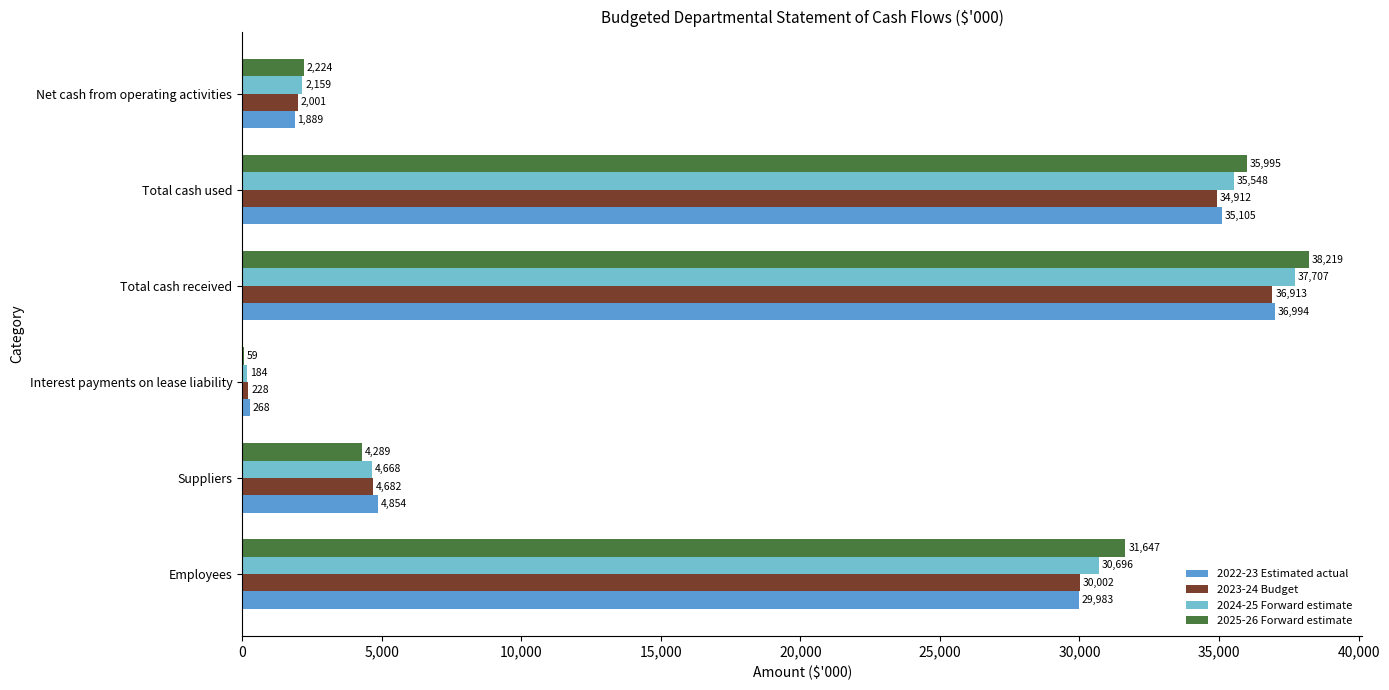

Which series changed the most between Employees and Interest payments on lease liability?

2025-26 Forward estimate